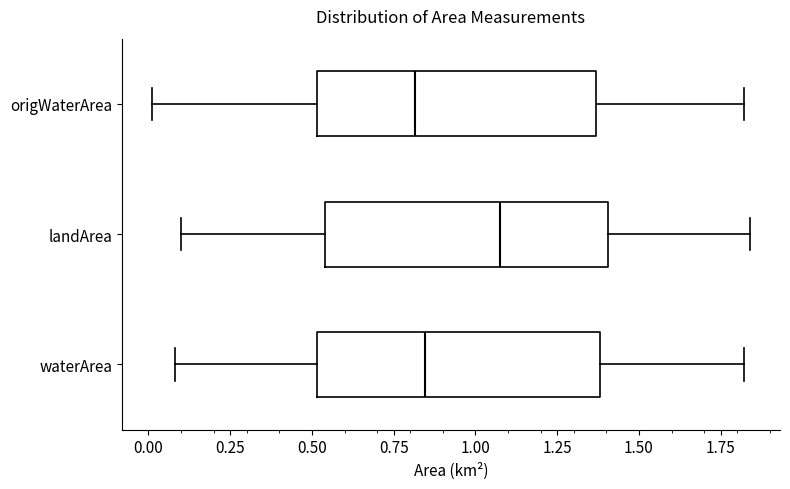

Where does the right whisker of the box for origWaterArea end on the x-axis? The values are not printed on the chart, so give them approximately, as read against the axis.

1.80